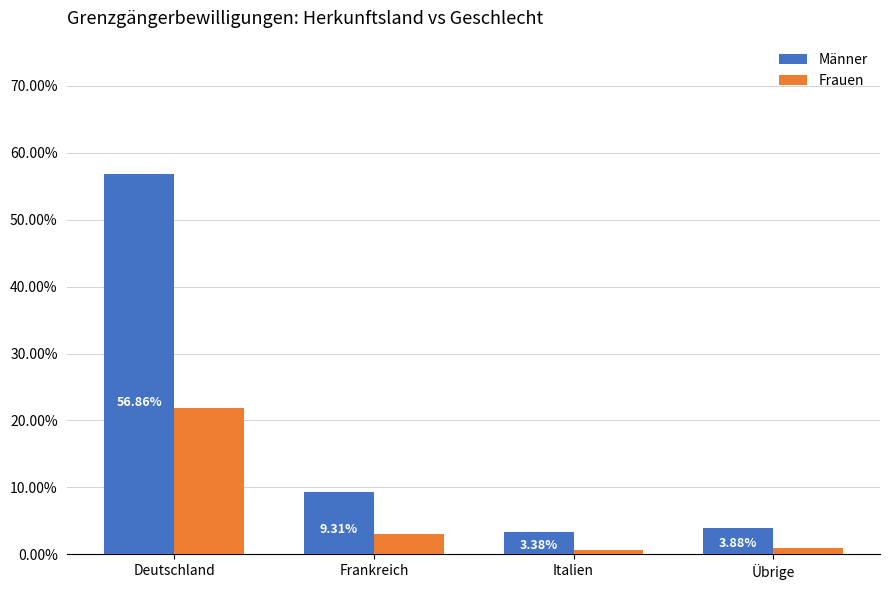

What is the sum of the Männer values at Italien and Übrige?

7.3